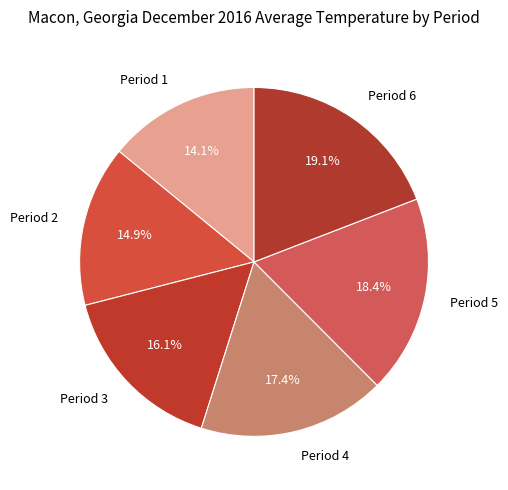

Is there a majority slice in this chart?

No